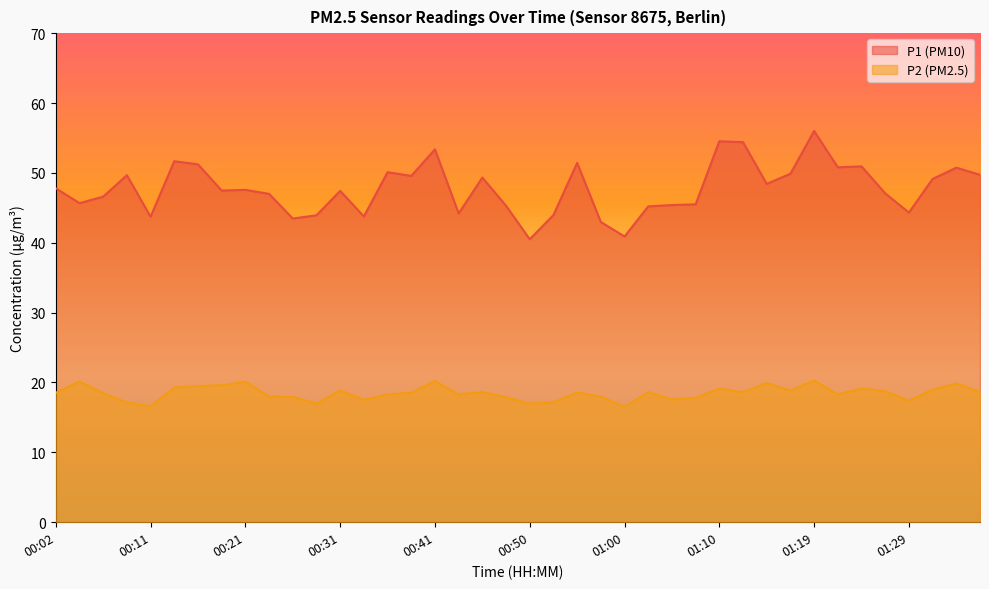

Between 00:21 and 01:29, which series saw the biggest shift?

P1 (PM10)